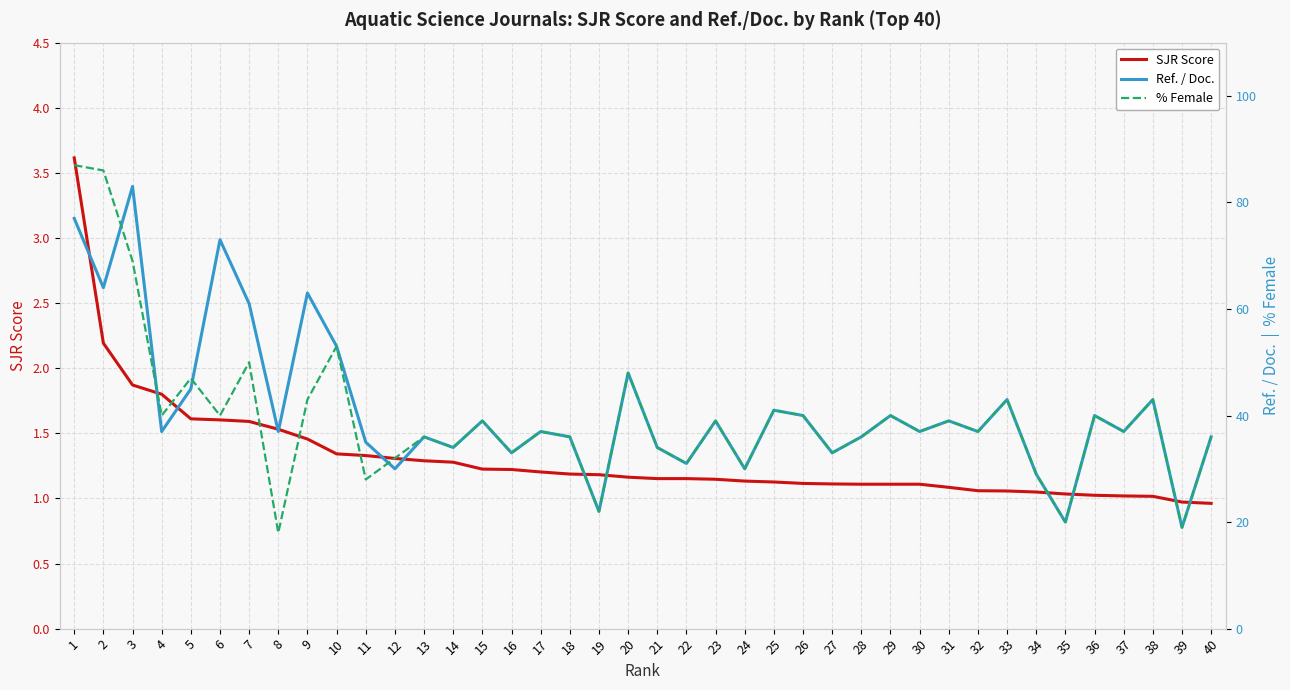

Between 2 and 14, which is larger?

2